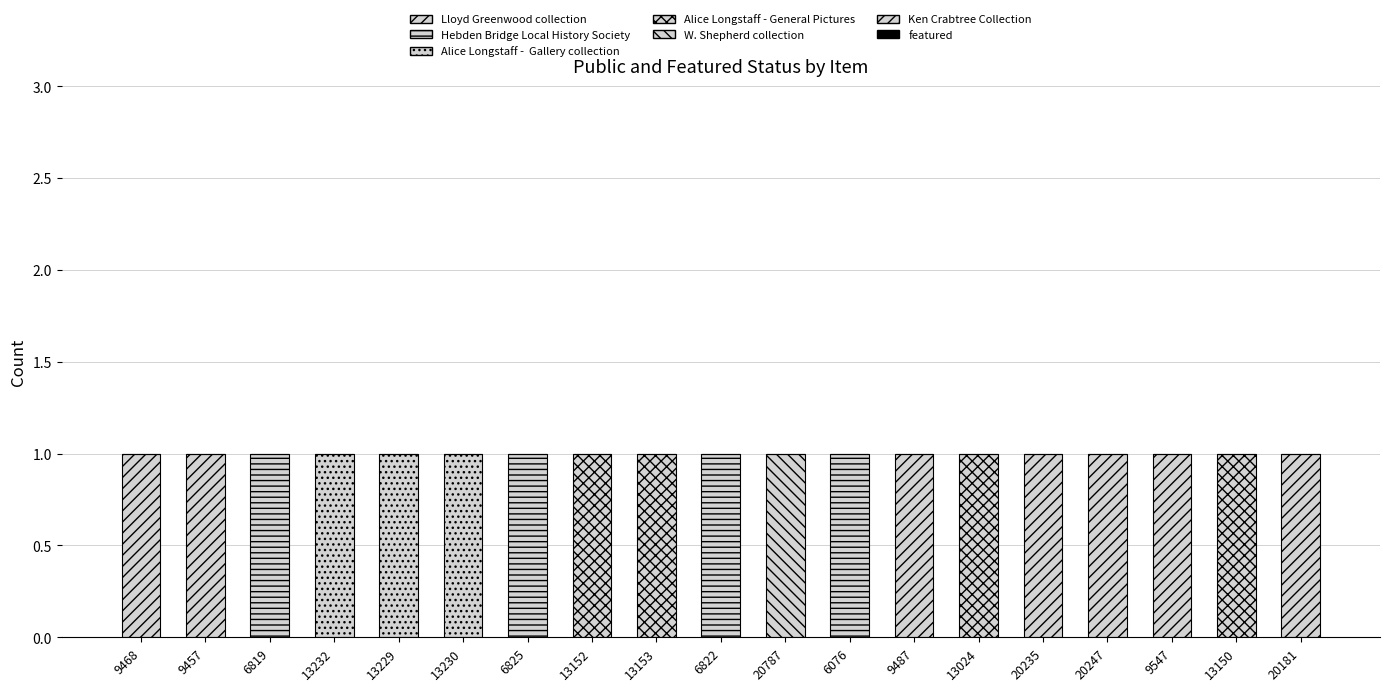

Reading right to left, extract all data points from this chart.

public: 1	1	1	1	1	1	1	1	1	1	1	1	1	1	1	1	1	1	1
featured: 0	0	0	0	0	0	0	0	0	0	0	0	0	0	0	0	0	0	0